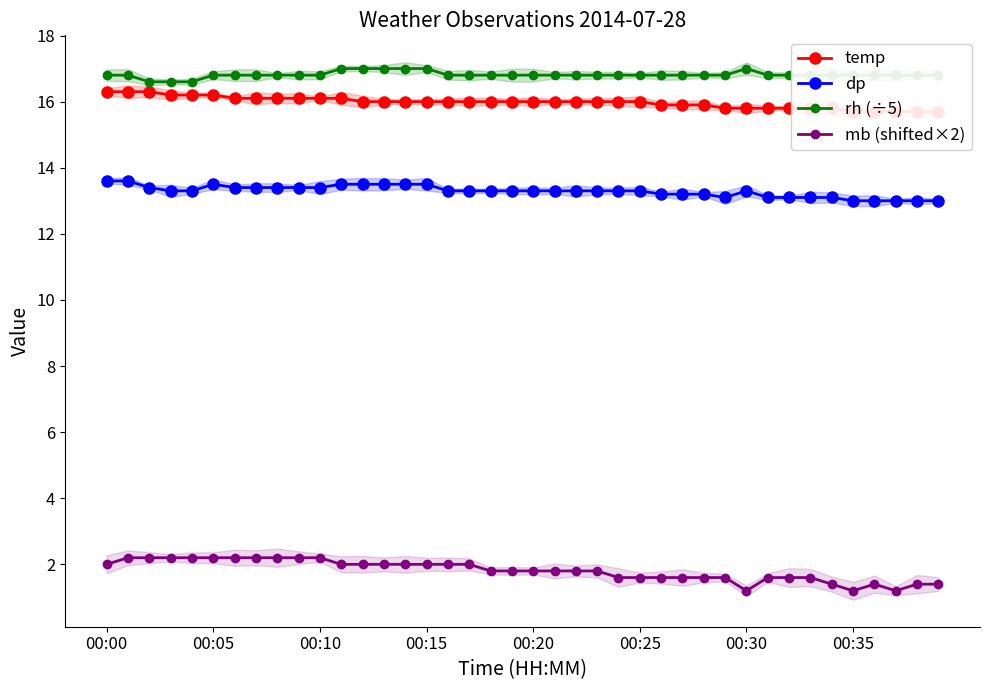

True or false: dp and mb (shifted×2) intersect in this chart.

False